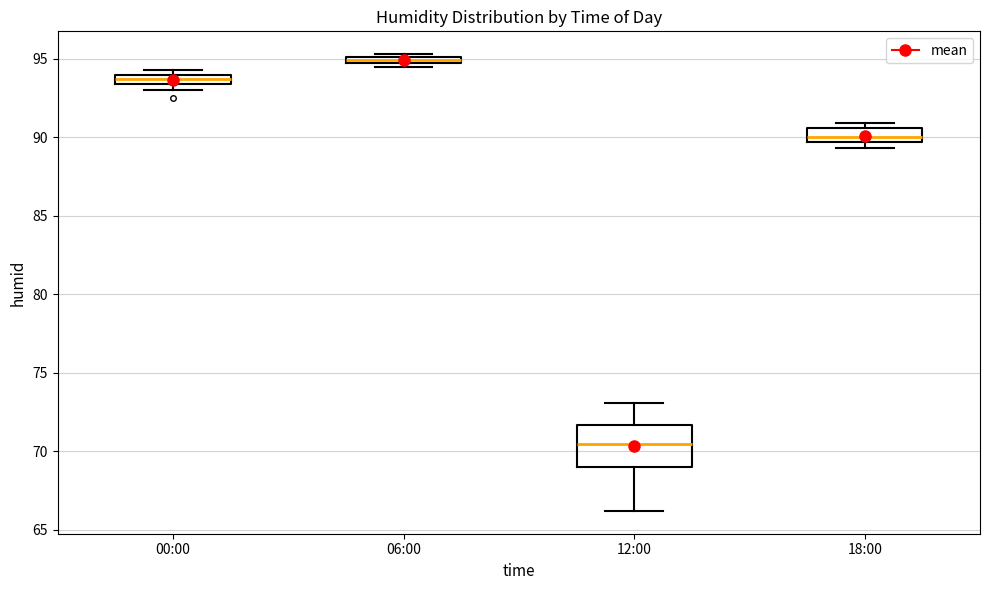

Which box's median line is the lowest?

12:00